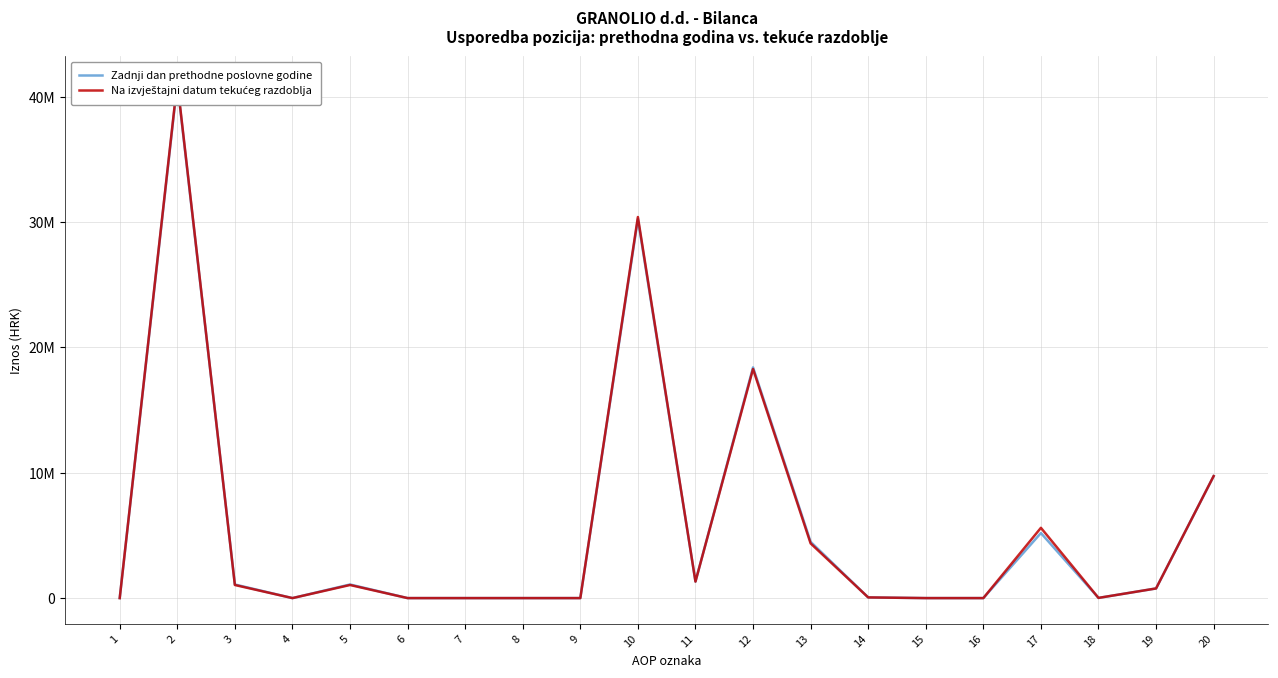

At which label does Zadnji dan prethodne poslovne godine first exceed 769709?

2